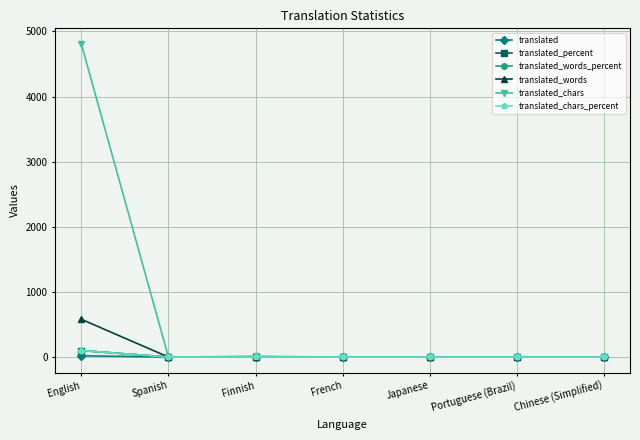

What is the label of the 5th point from the left?

Japanese